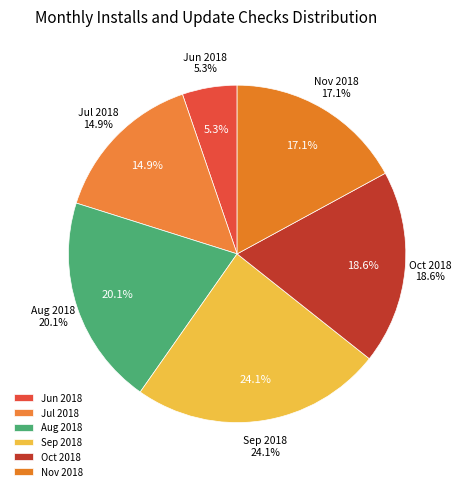

Do 2018-07 and 2018-11 together represent more than half of the pie?

No